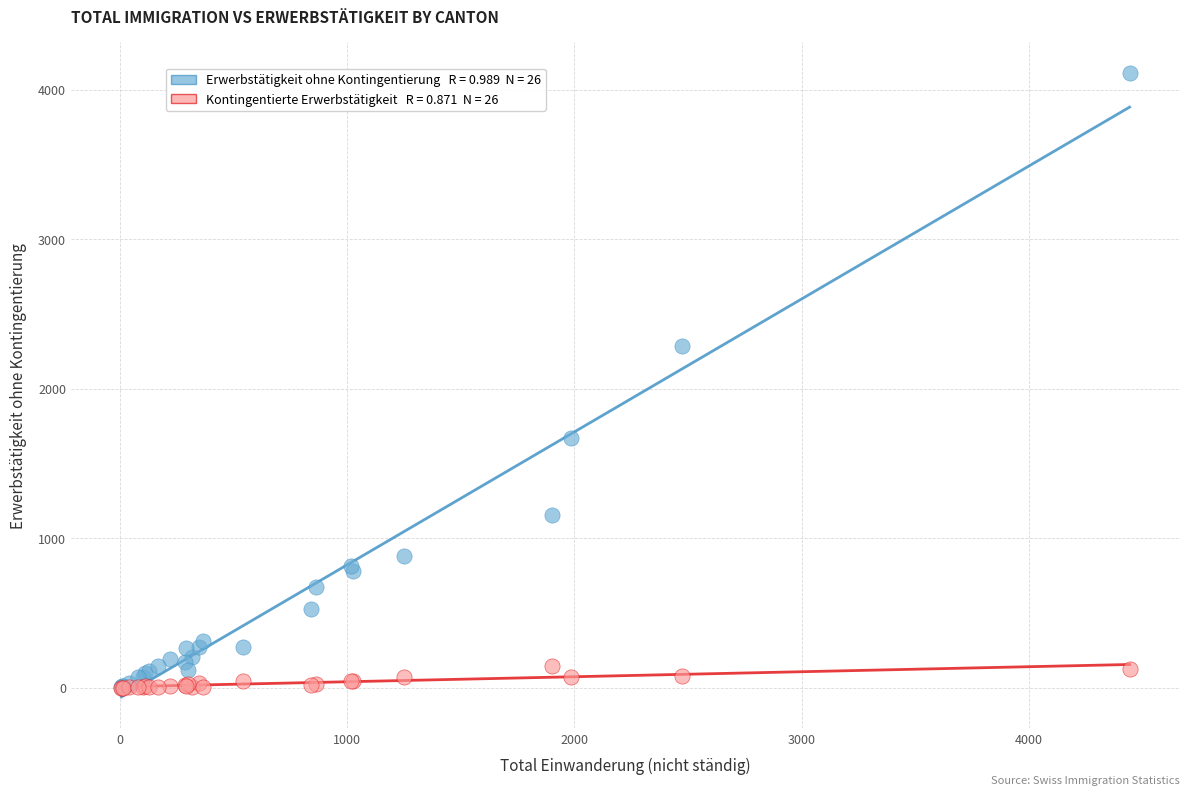

Across all series, what Y value is closest to 2056?

2288